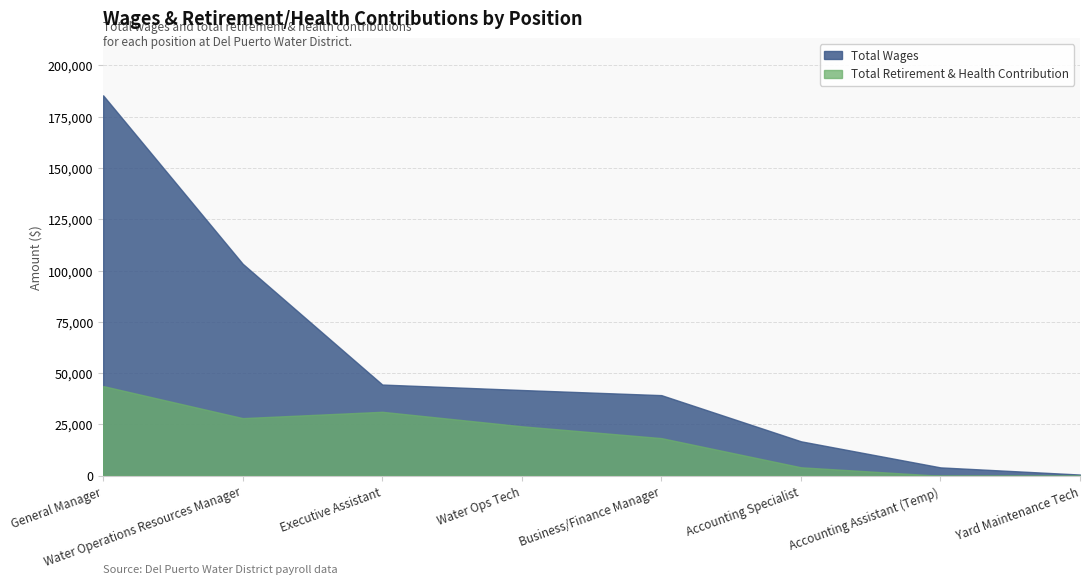

How many values in the Total Wages series exceed 41800?

3